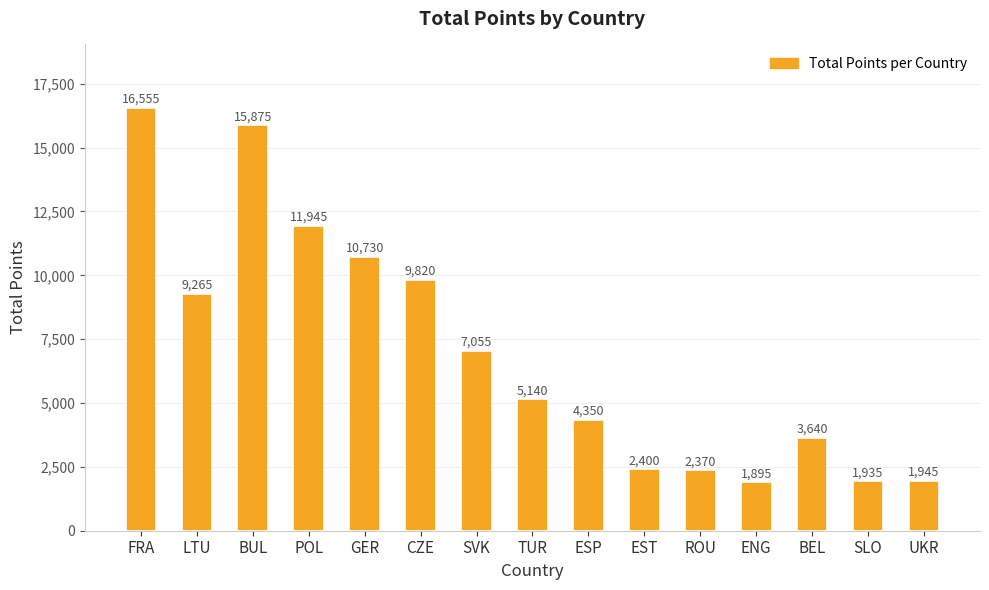

What is the label of the 8th bar from the left?

TUR